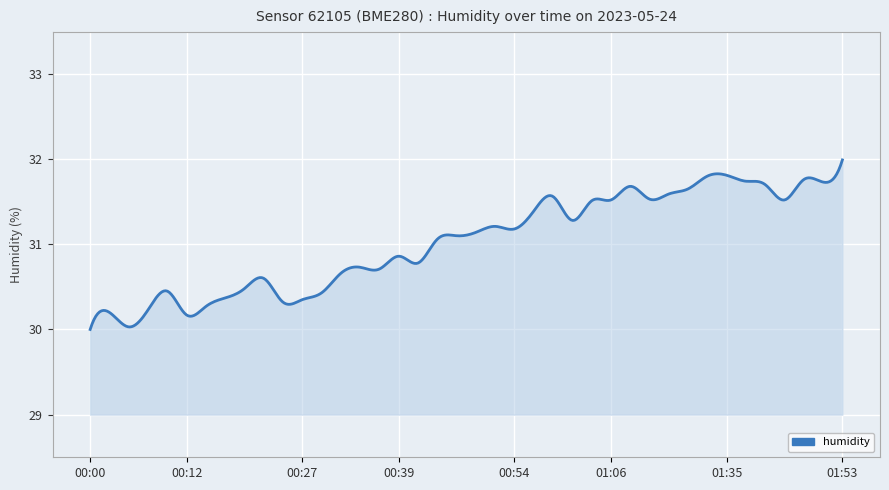

What is the maximum value shown in the chart?

32.0